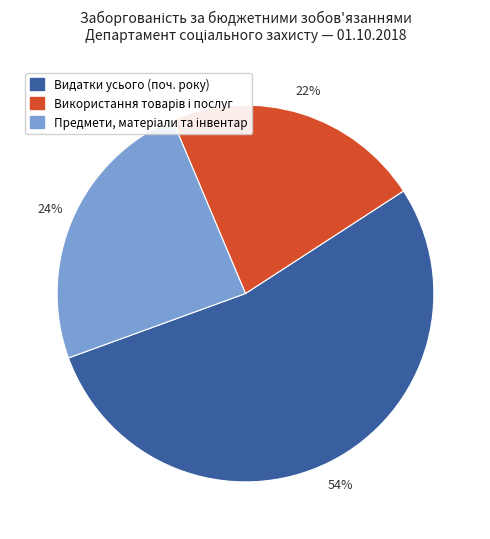

Does any single category account for the majority?

Yes